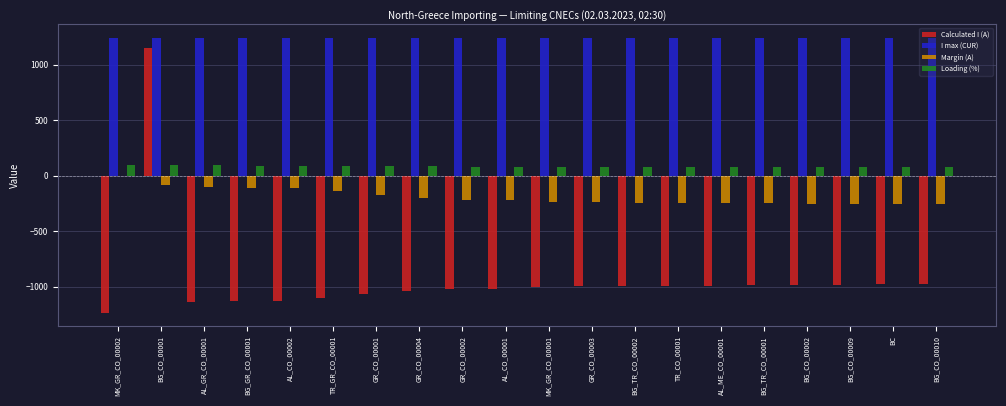

What is the sum of the Loading (%) values at TR_GR_CO_00001 and GR_CO_00004?

173